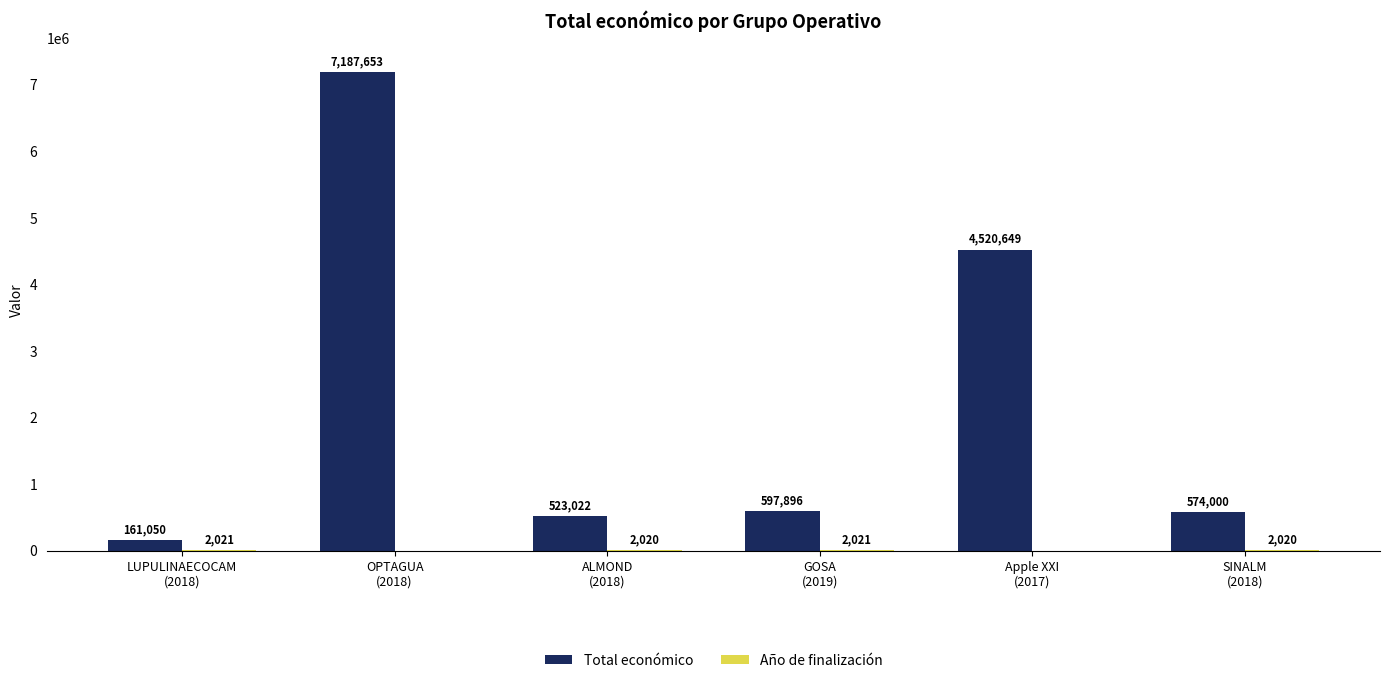

Which series has the largest total across all categories?

Total económico